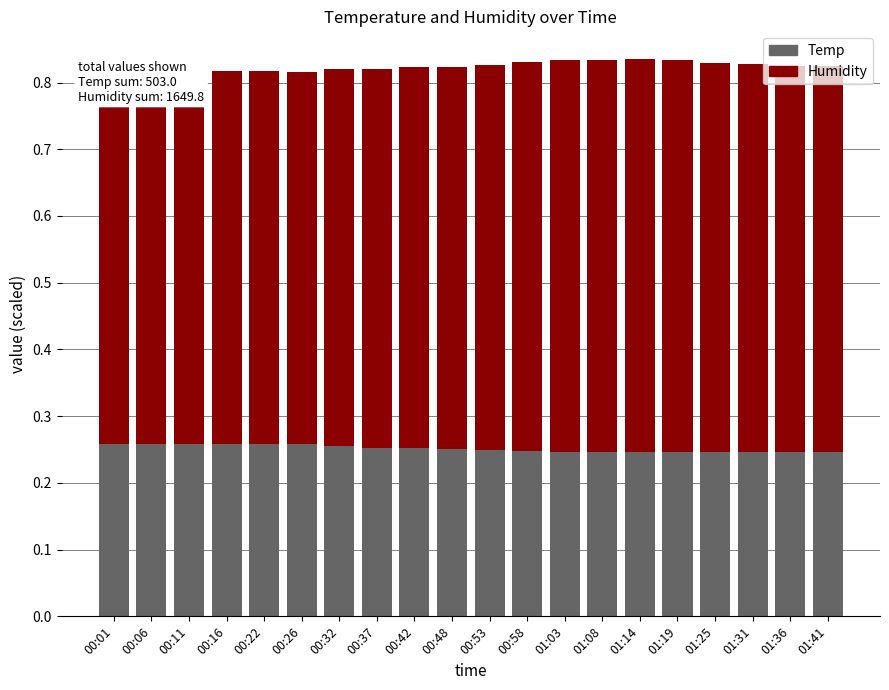

How many series are shown in this chart?

2